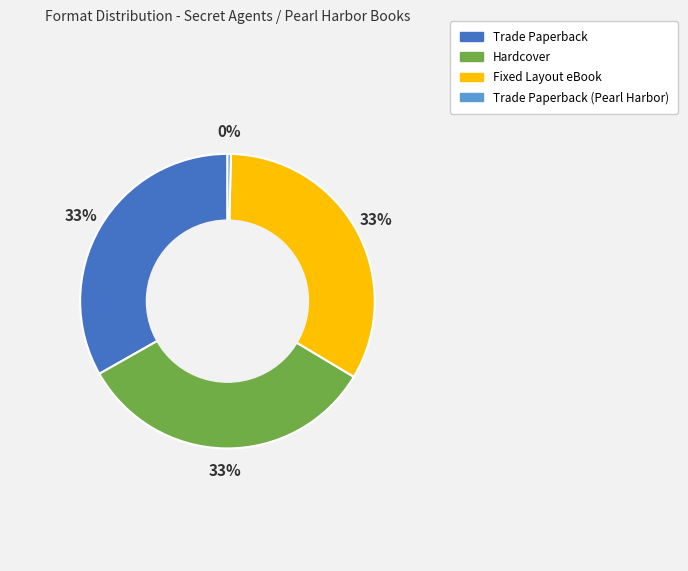

Does Fixed Layout eBook represent more than half of the total?

No